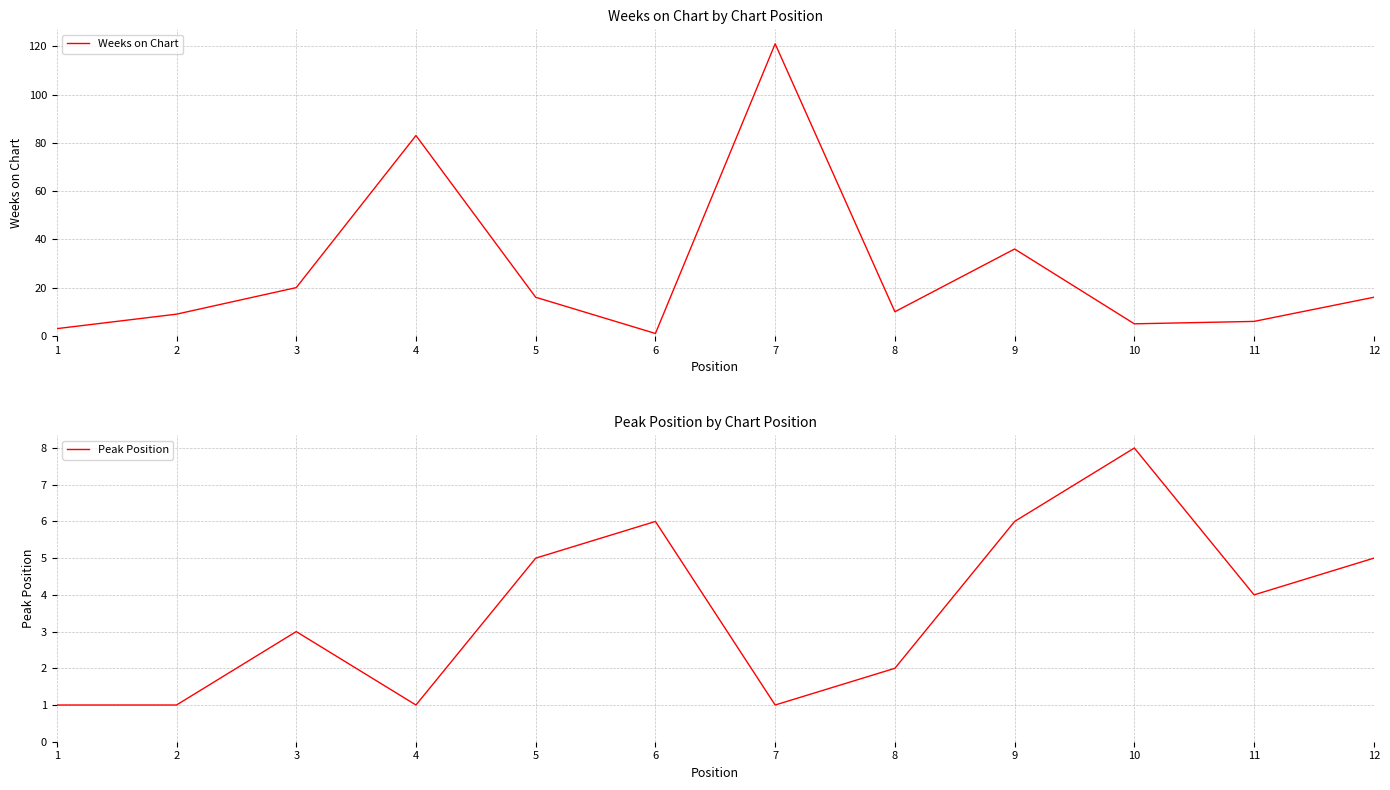

What is the maximum value for Weeks on Chart?

121